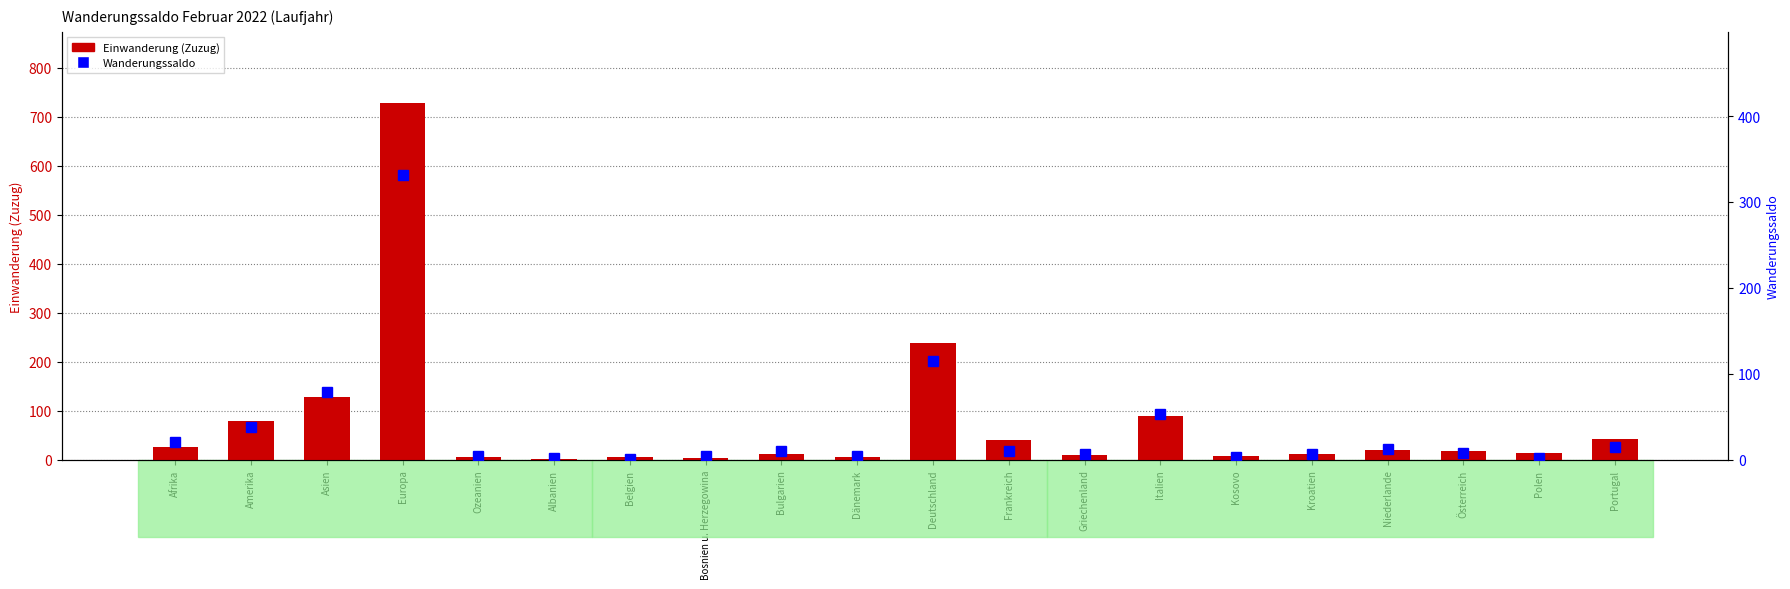

List the labels in order of Wanderungssaldo value, smallest first.

Belgien, Albanien, Polen, Kosovo, Ozeanien, Bosnien u. Herzegowina, Dänemark, Griechenland, Kroatien, Österreich, Bulgarien, Frankreich, Niederlande, Portugal, Afrika, Amerika, Italien, Asien, Deutschland, Europa